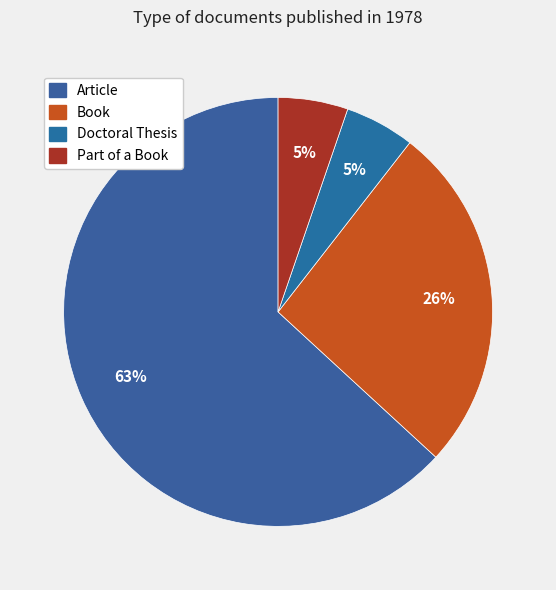

What percentage is the Doctoral Thesis slice, to the nearest percent?

5%